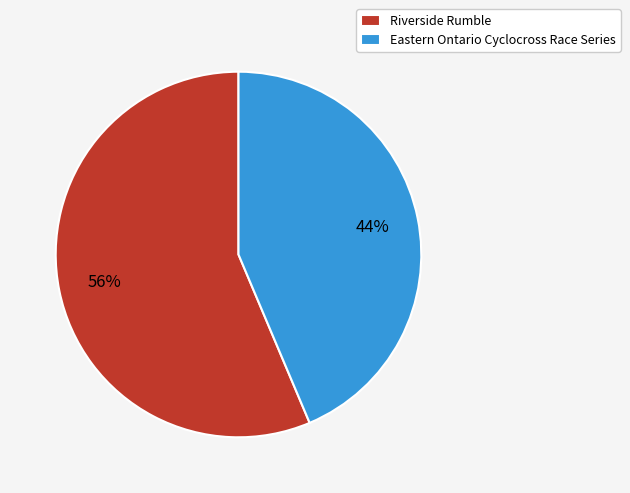

True or false: Eastern Ontario Cyclocross Race Series accounts for 44% of the total.

True